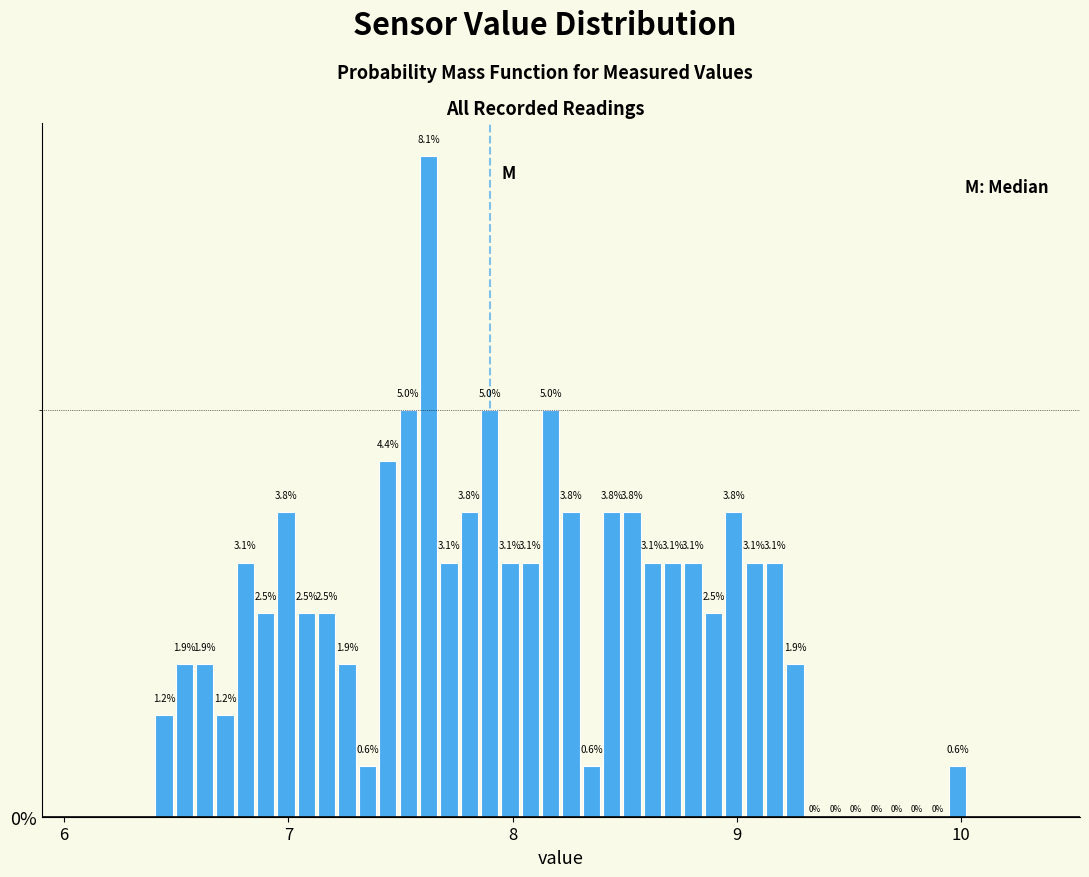

Read against the x-axis, roughly where is the centre of the tallest bar?

7.6